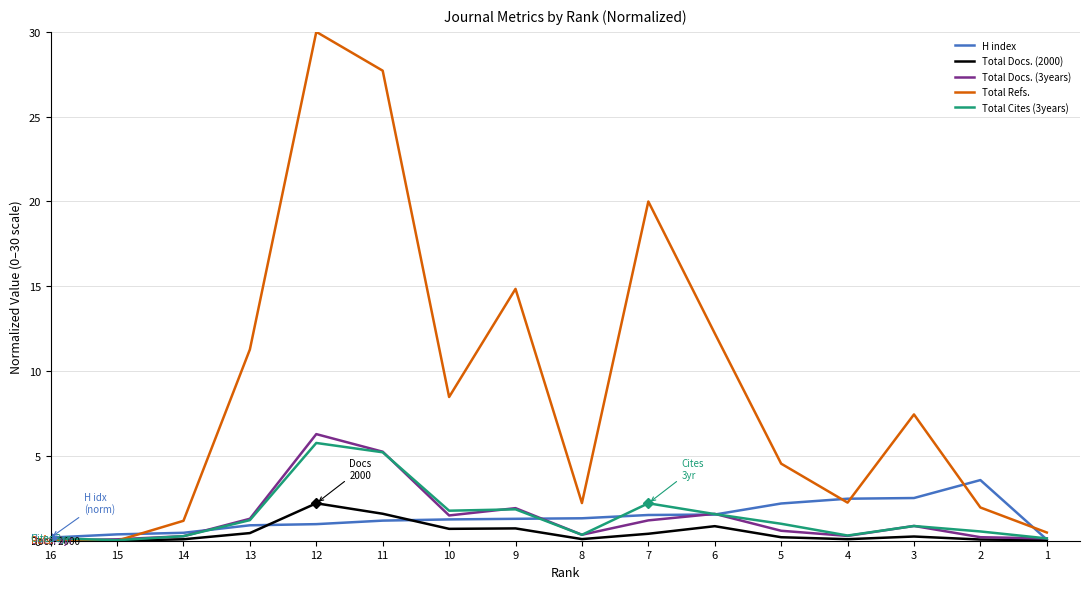

What are all the series names shown in the legend?

H index, Total Docs. (2000), Total Docs. (3years), Total Refs., Total Cites (3years)